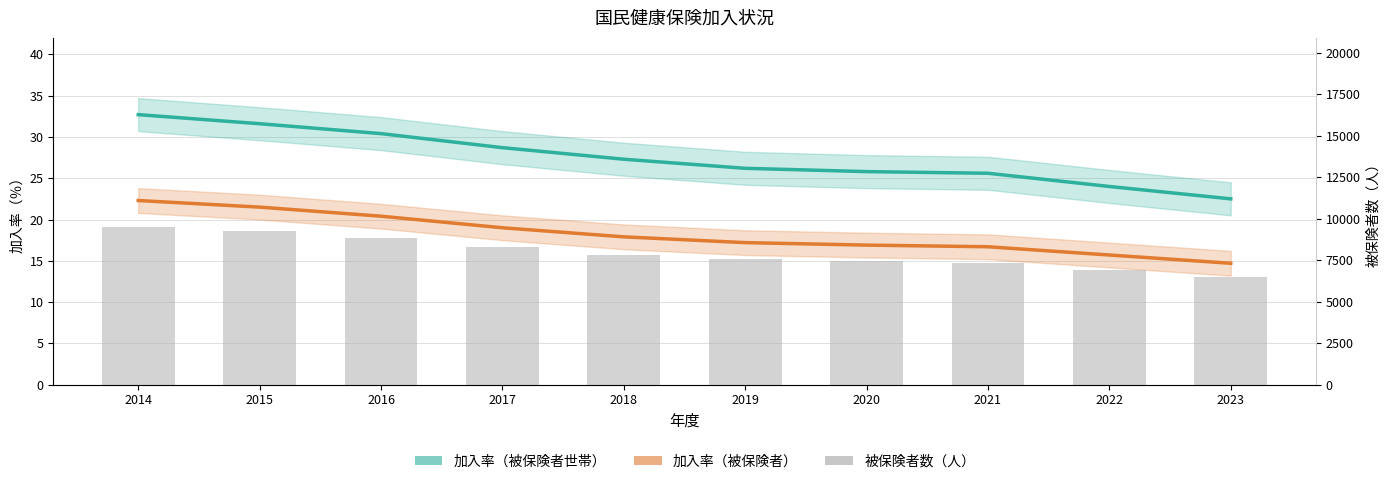

Rank the categories by 加入率（被保険者世帯） value from highest to lowest.

2014, 2015, 2016, 2017, 2018, 2019, 2020, 2021, 2022, 2023